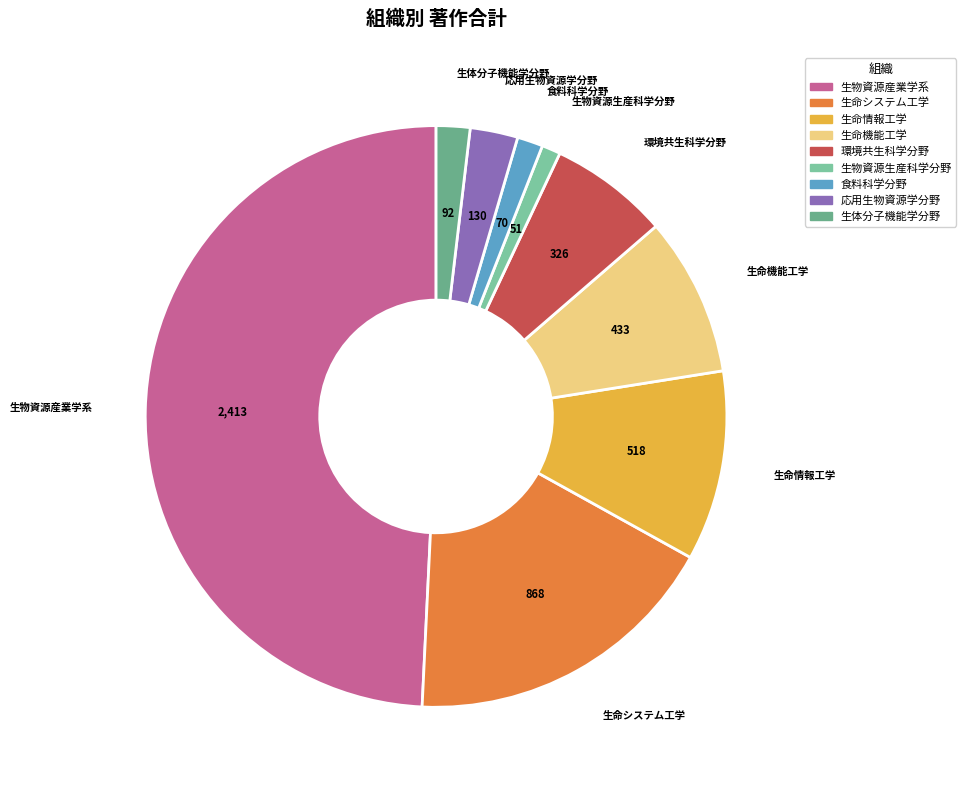

Does 環境共生科学分野 represent more than half of the total?

No